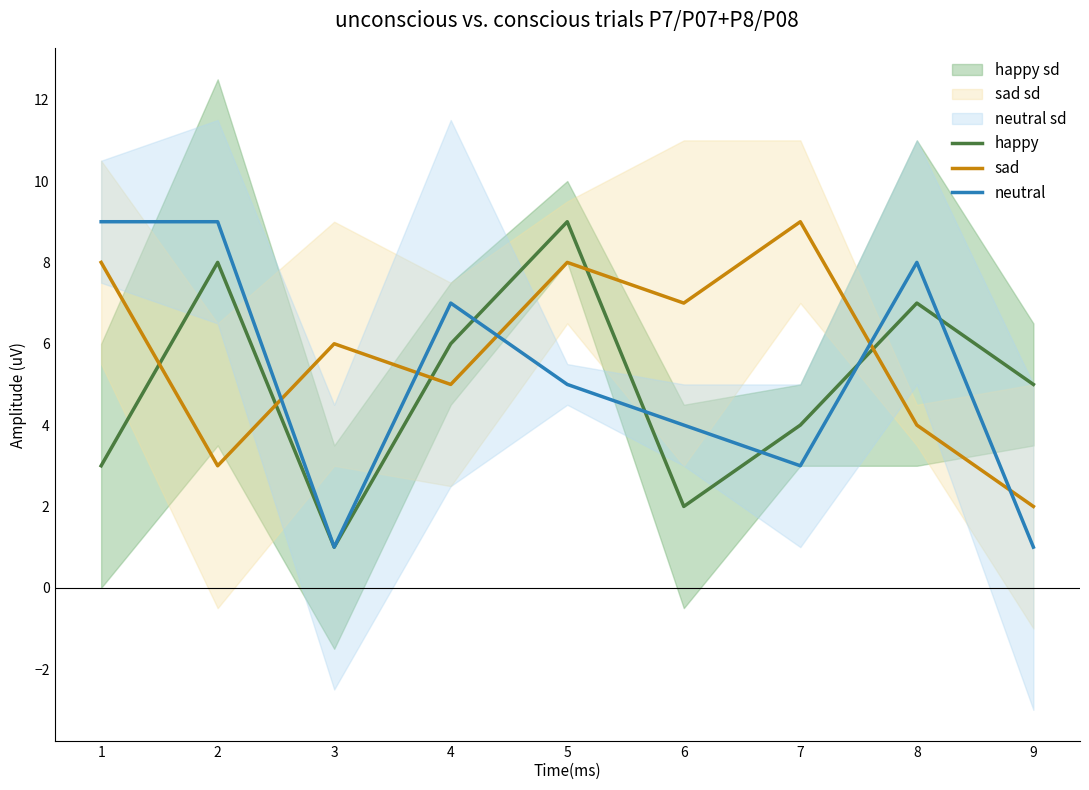

Count the neutral values in the range 3 to 8.

5